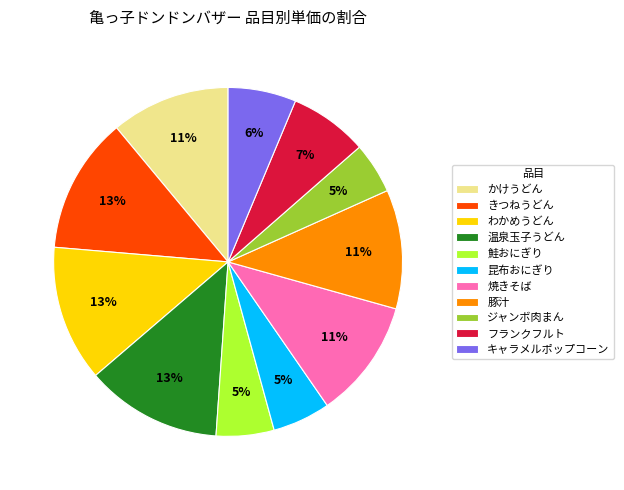

Which has a higher value, きつねうどん or 昆布おにぎり?

きつねうどん